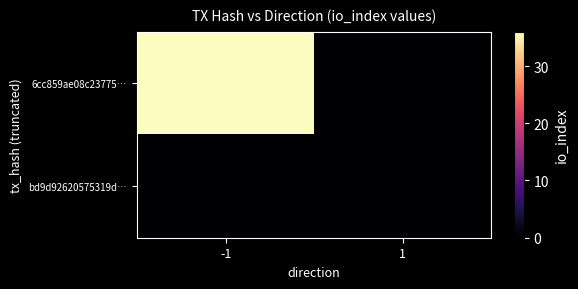

What is the greatest value displayed?

36